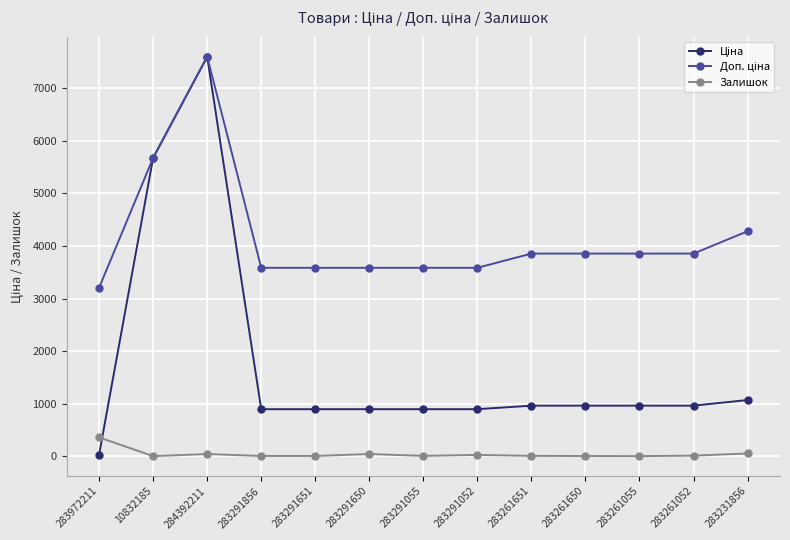

At which category is the sum across all series the highest?

284392211